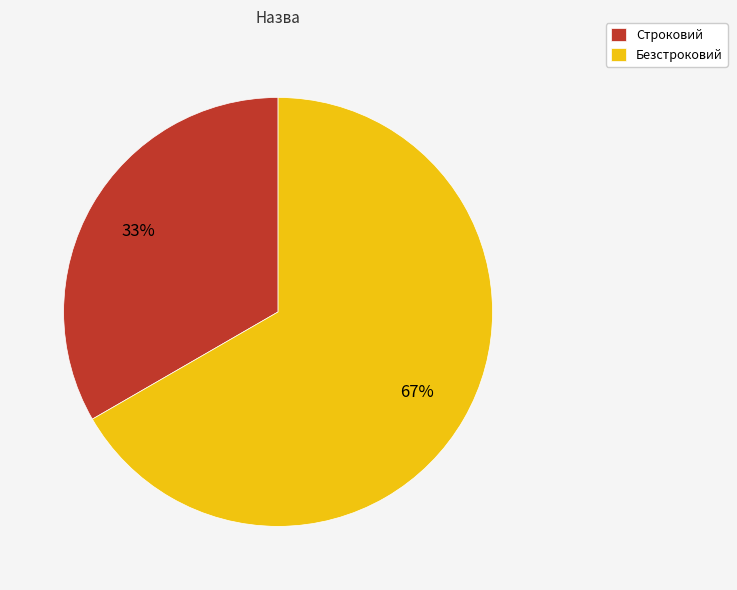

Do Строковий and Безстроковий together represent more than half of the pie?

Yes